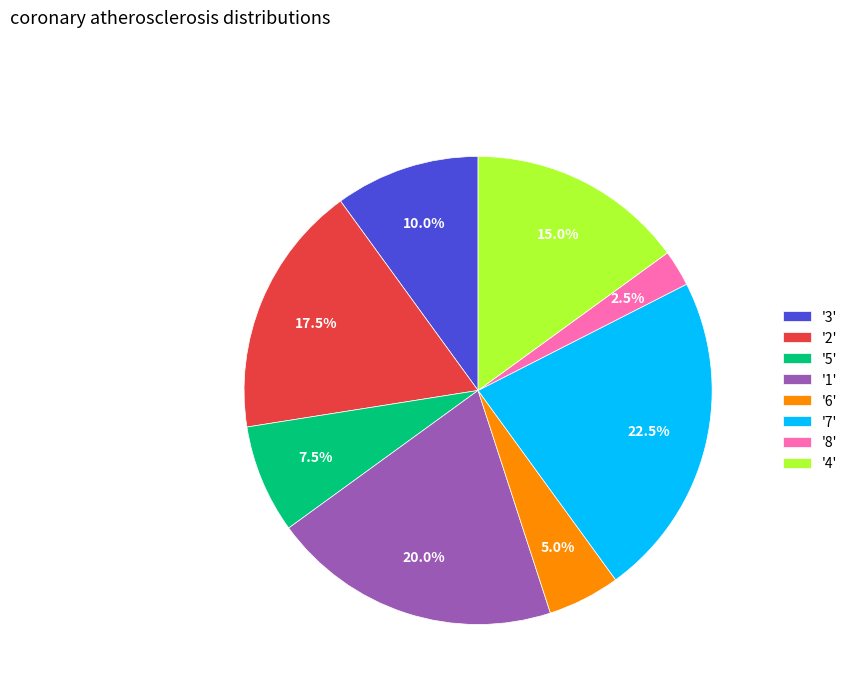

Which category has the biggest portion of the pie?

'7'